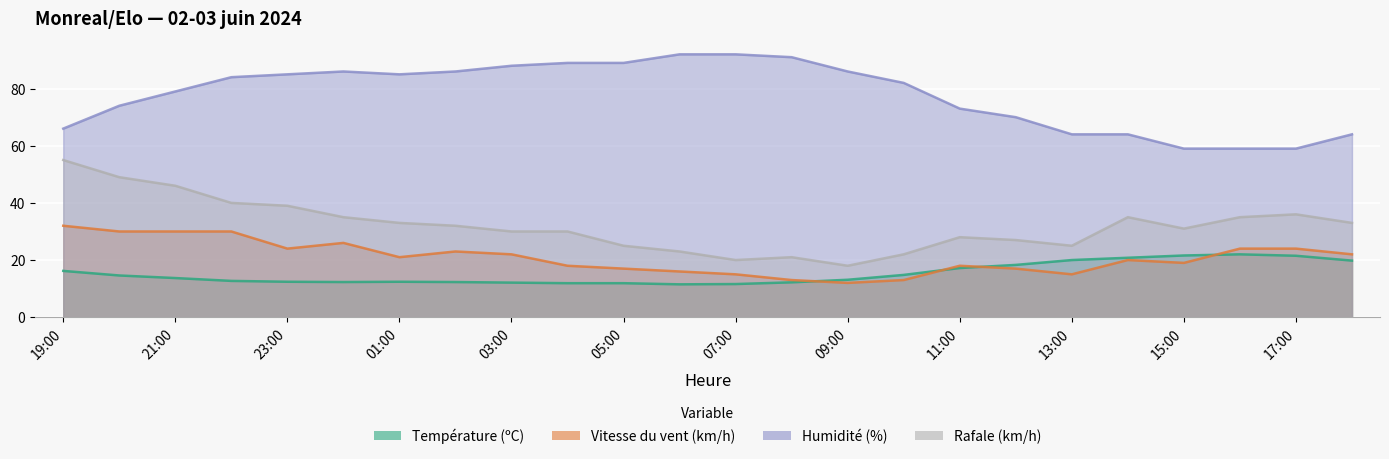

At which category is the sum across all series the highest?

19:00